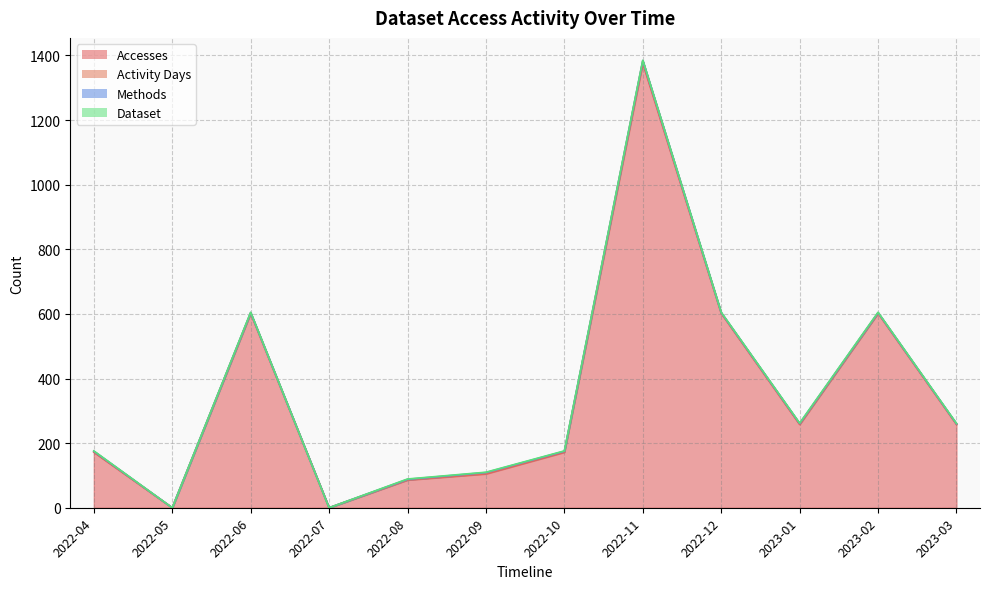

What is the sum of all Activity Days values?

20